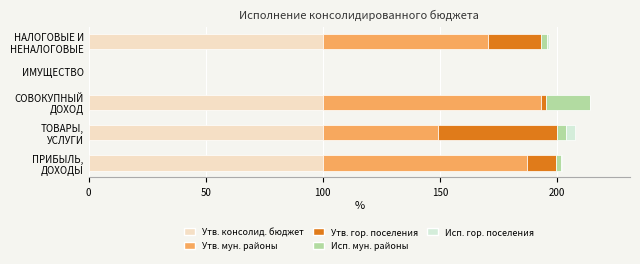

What is the sum of all Утв. консолид. бюджет values?

400.0